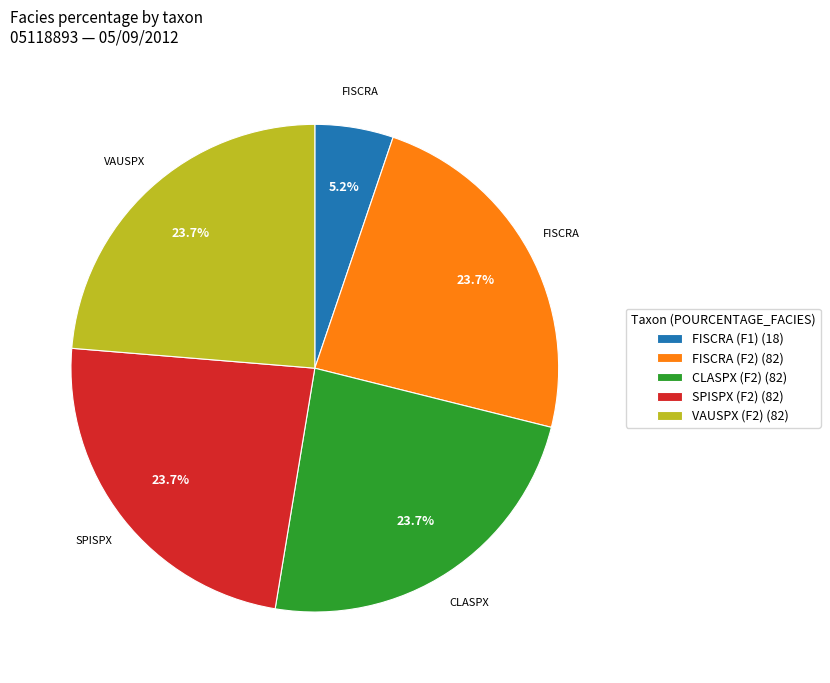

What percentage do CLASPX (F2) (82) and VAUSPX (F2) (82) together represent?

47.4%